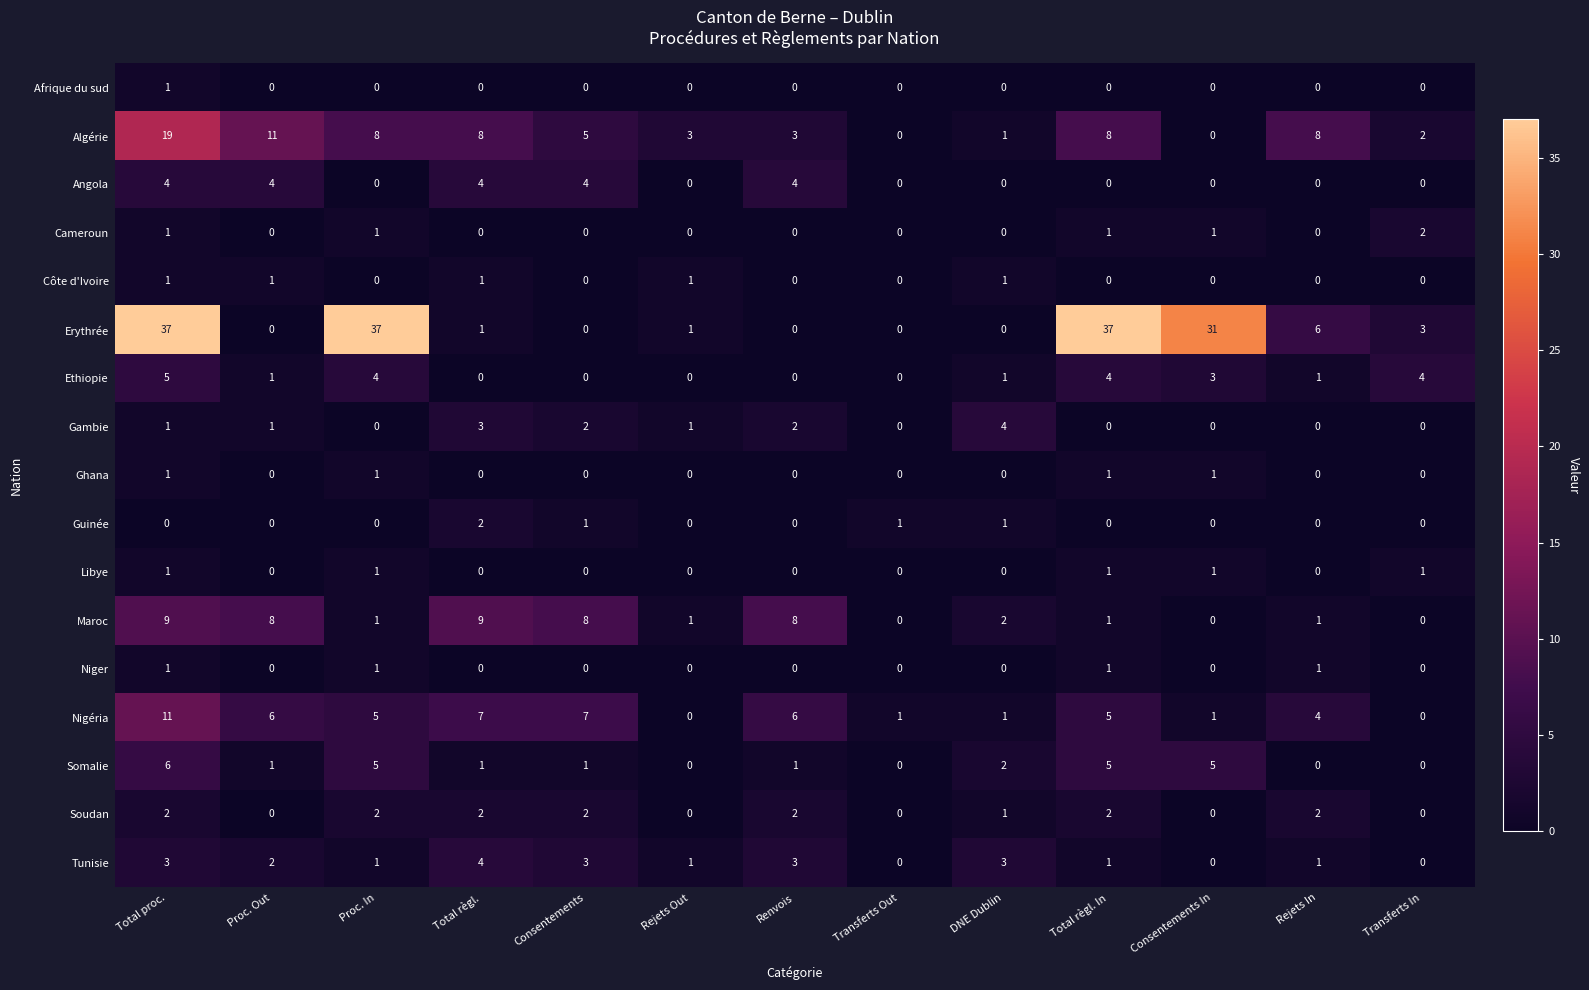

Which series has the widest spread of values?

Erythrée